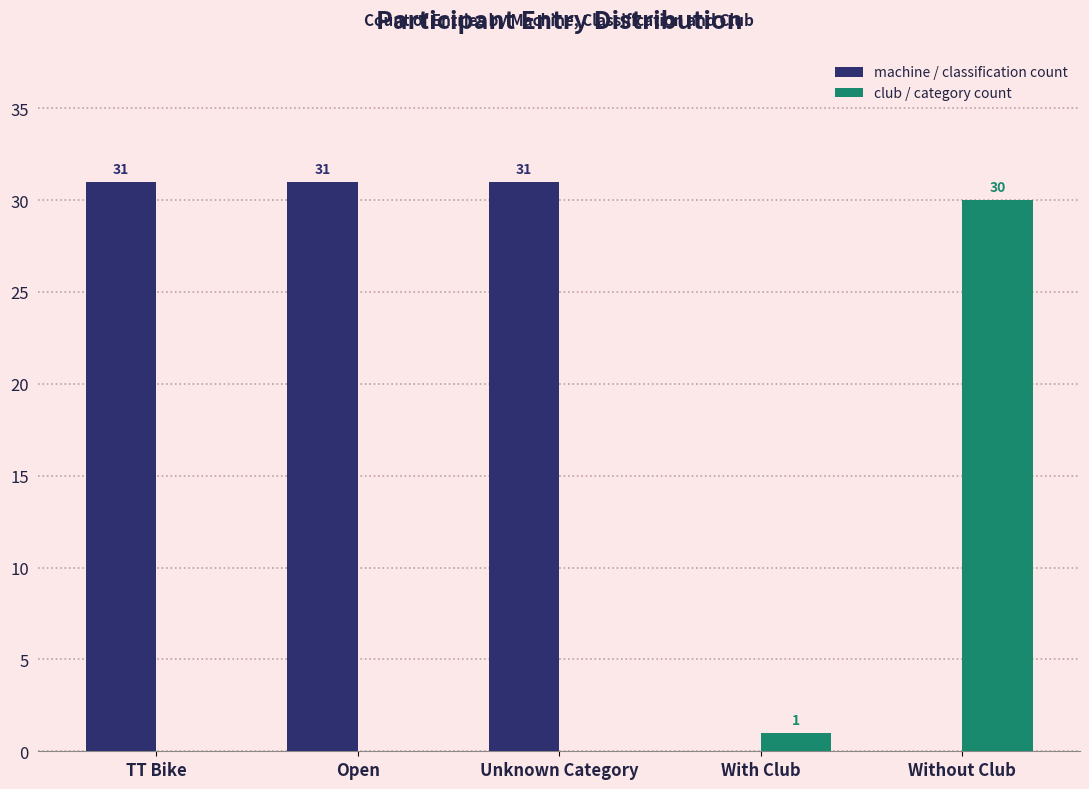

What is the total value across all series at Open?

31